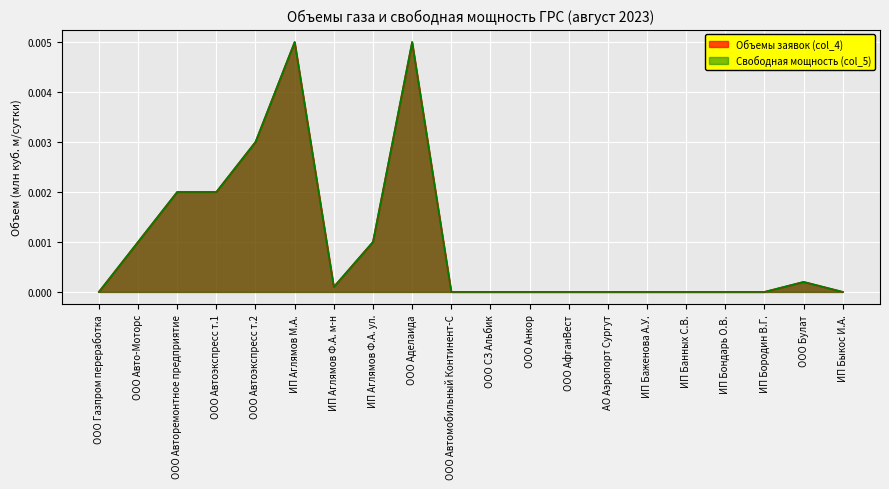

True or false: Свободная мощность (col_5) and Объемы заявок (col_4) cross at least once.

False